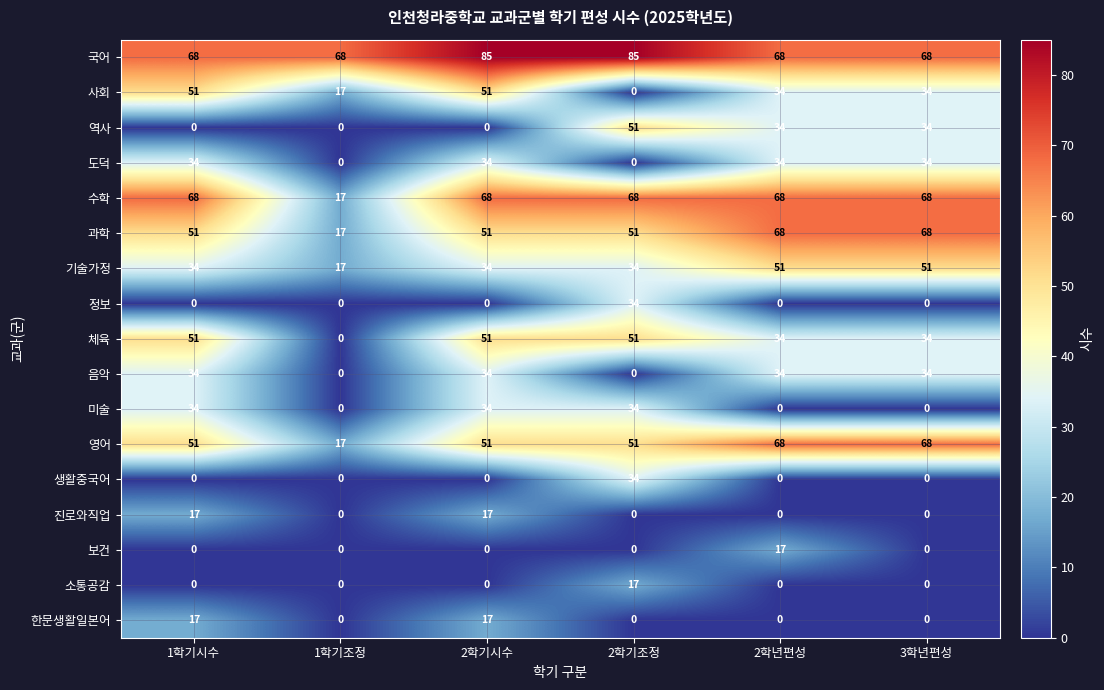

How many distinct data groups are displayed?

17